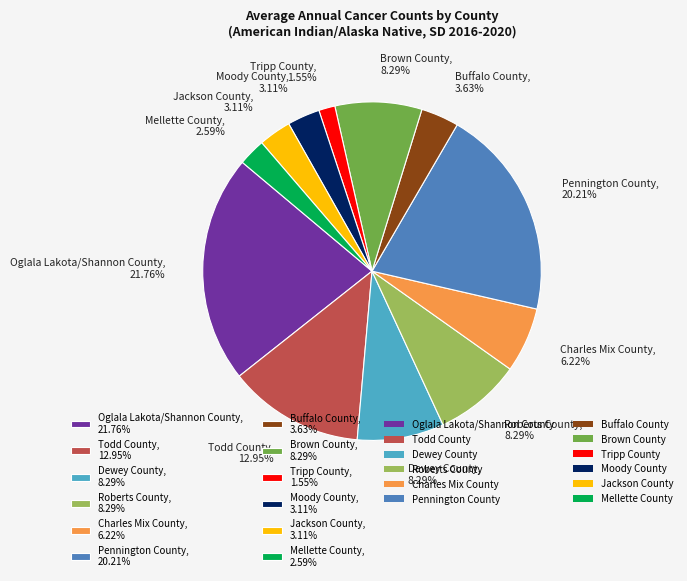

True or false: Buffalo County accounts for 4% of the total.

True